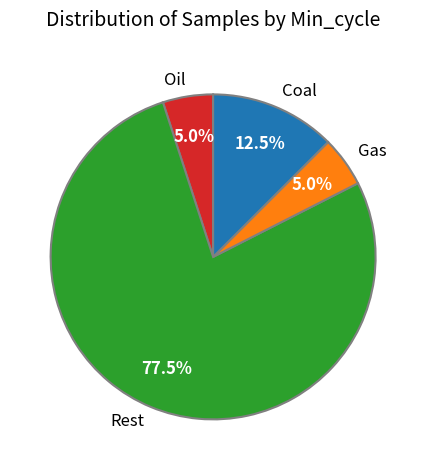

What percentage do Gas and Oil together represent?

10.0%